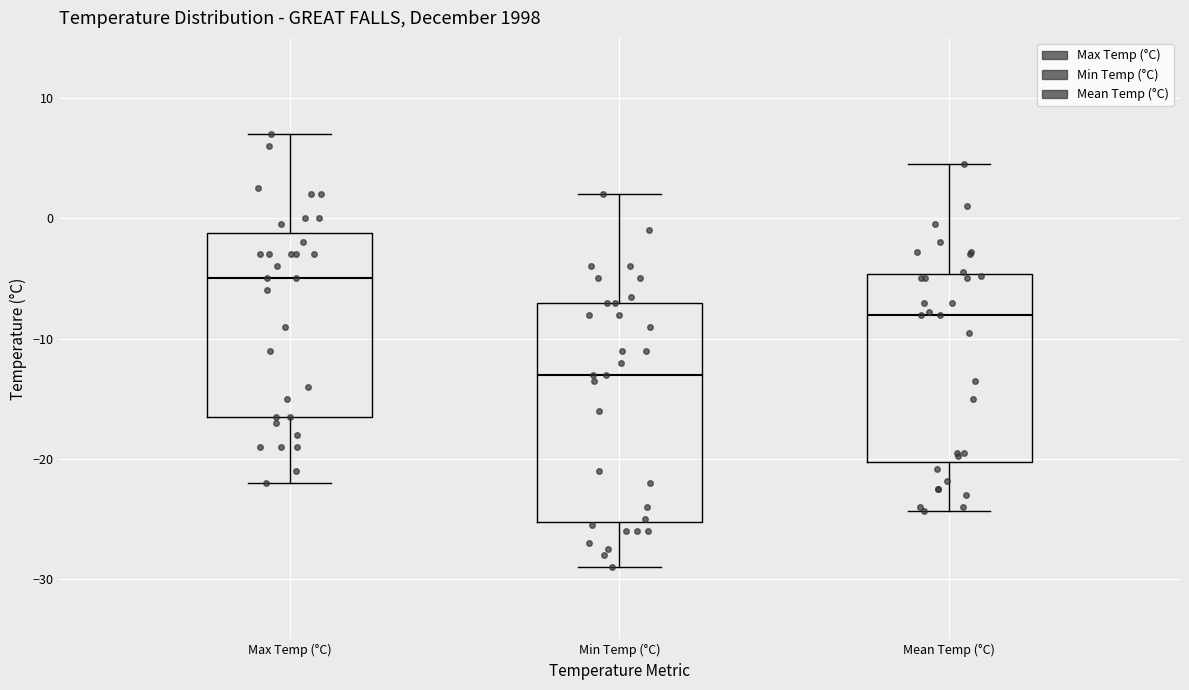

Where does the median line of the box for Mean Temp (°C) sit on the y-axis? The values are not printed on the chart, so give them approximately, as read against the axis.

-8